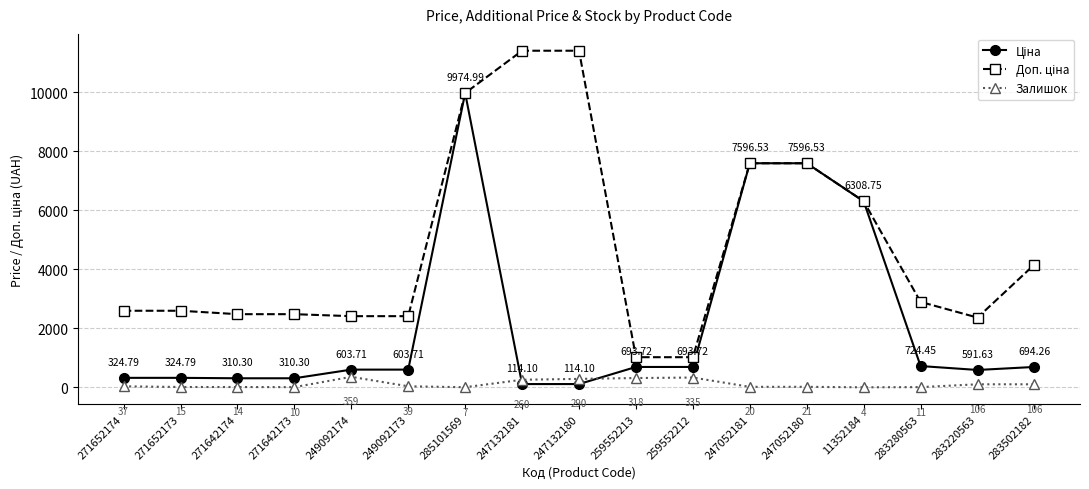

At which category is the sum across all series the highest?

285101569